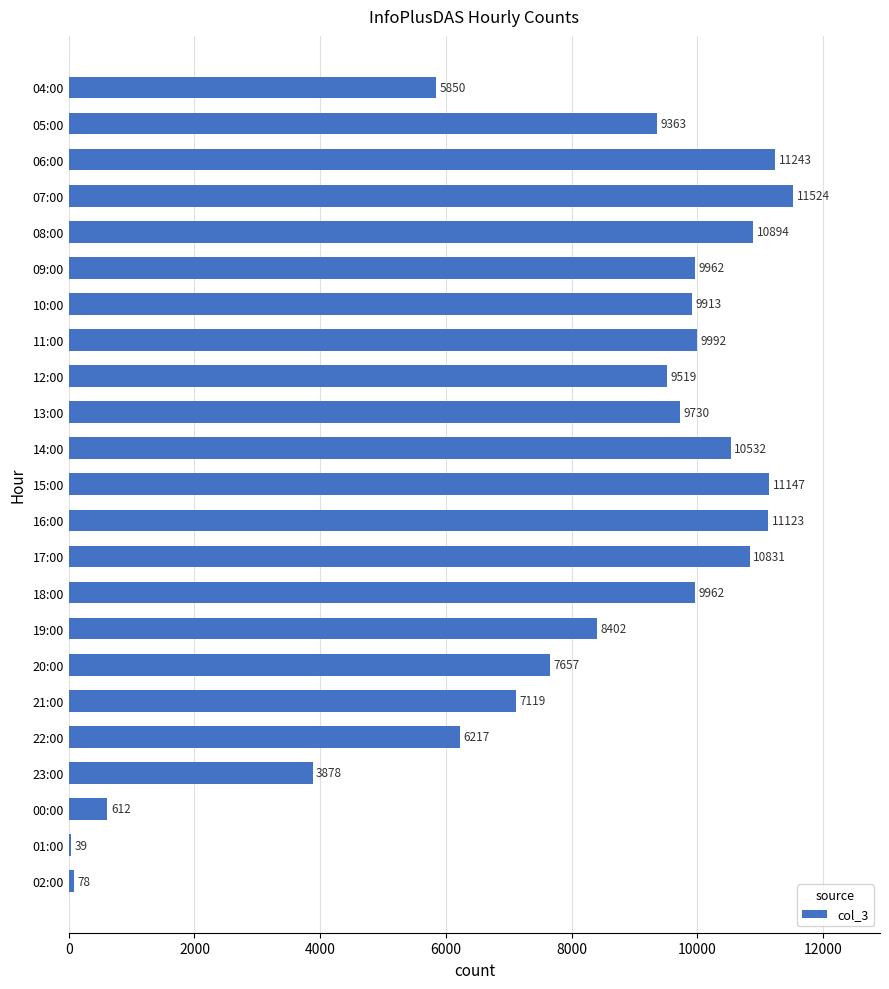

What is the average value?

8069